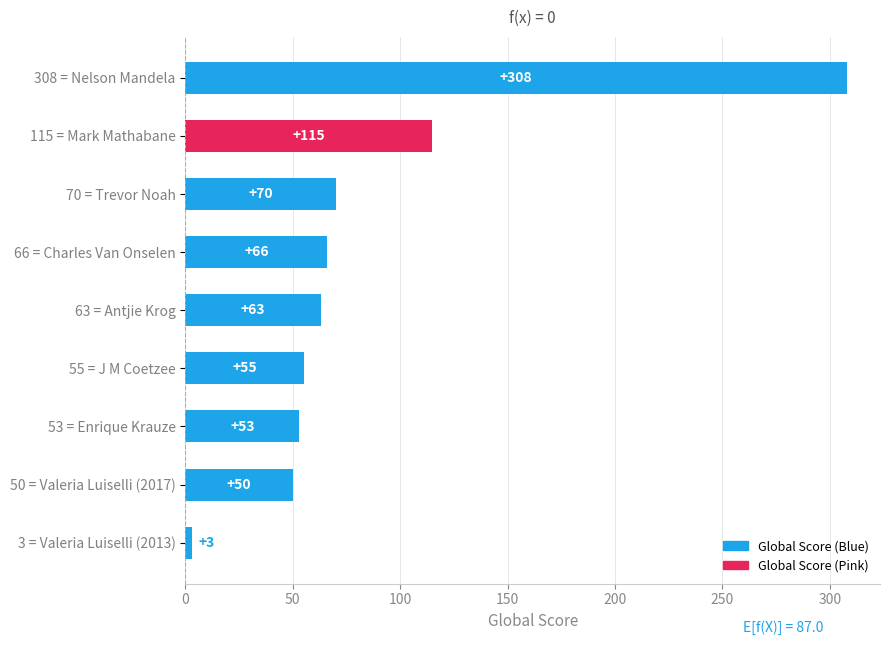

What is the sum of all values?

783